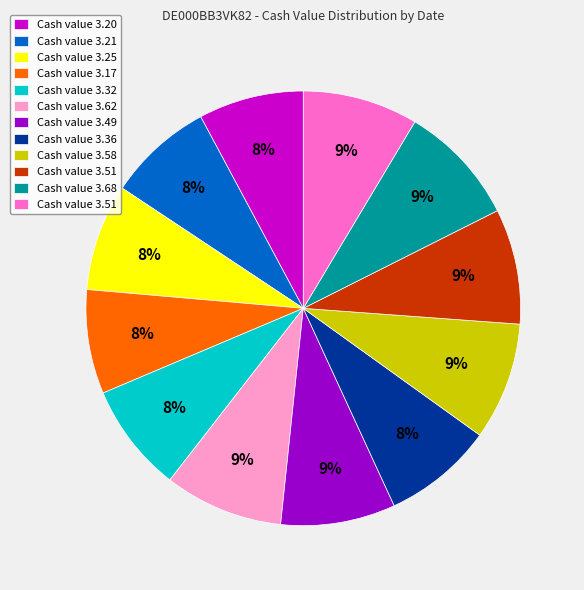

To the nearest percent, what is the difference between the largest and smallest slice percentages?

1%